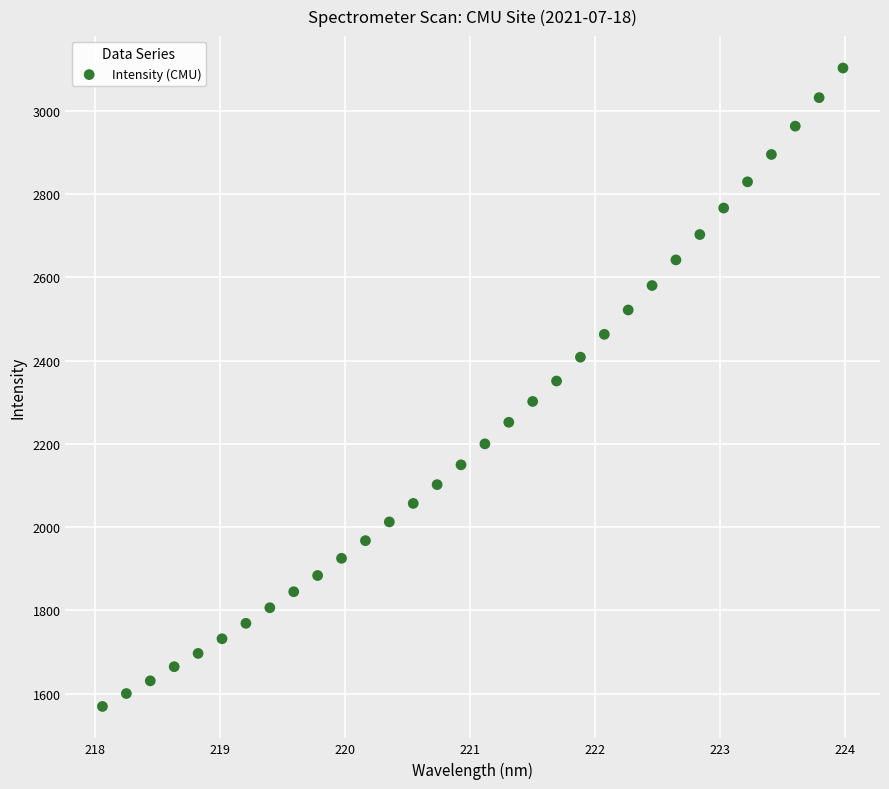

What is the range of X values (max minus min)?

5.9